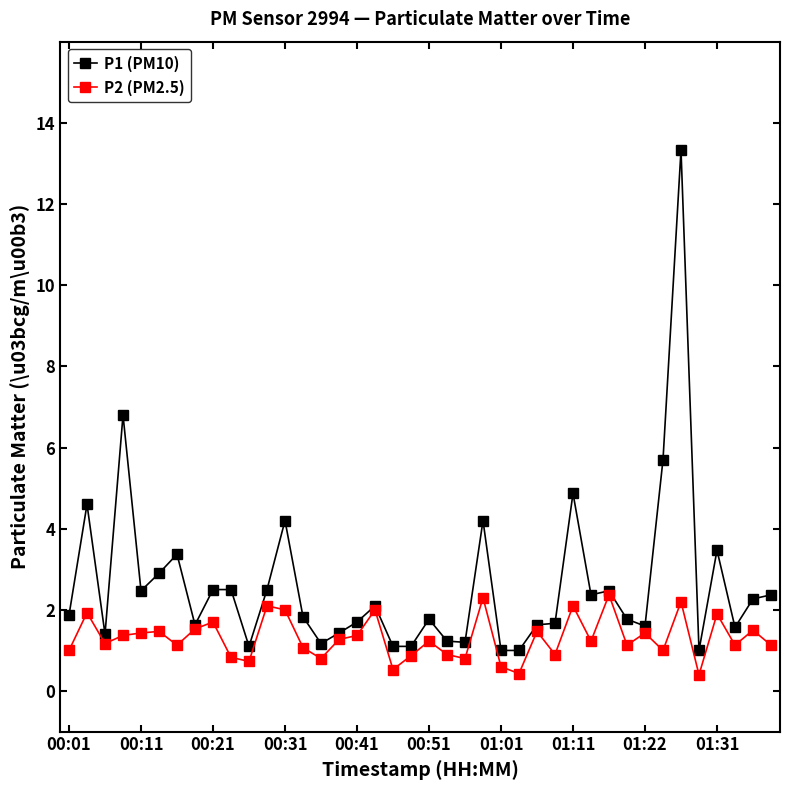

How many lines are shown in the chart?

2